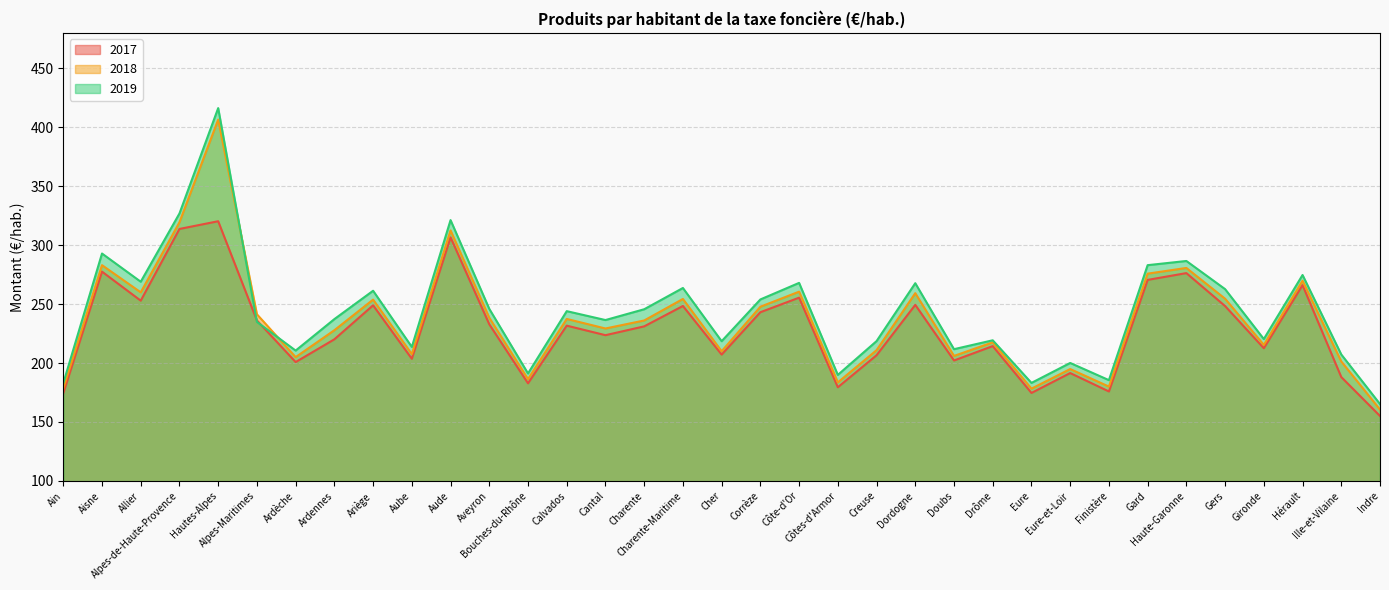

Is the value of 2018 at Dordogne greater than the value of 2017 at Alpes-Maritimes?

Yes